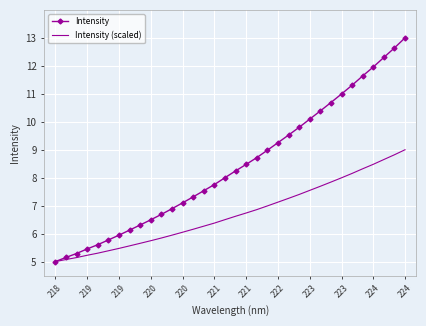

How many values in the Intensity (scaled) series are below 6?

12